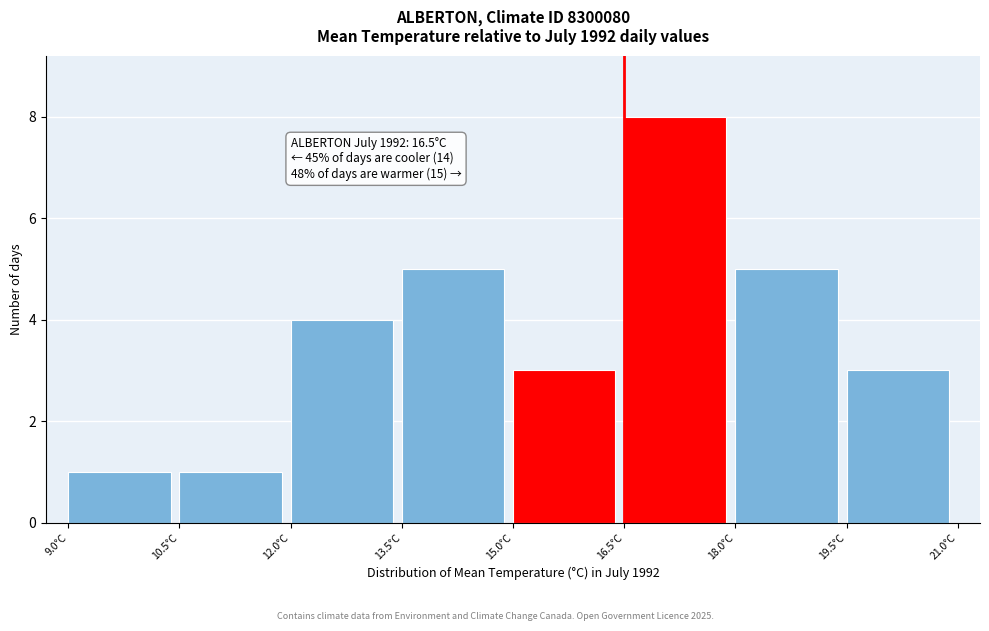

Which range on the x-axis has the tallest bar?

16.5 to 18.0